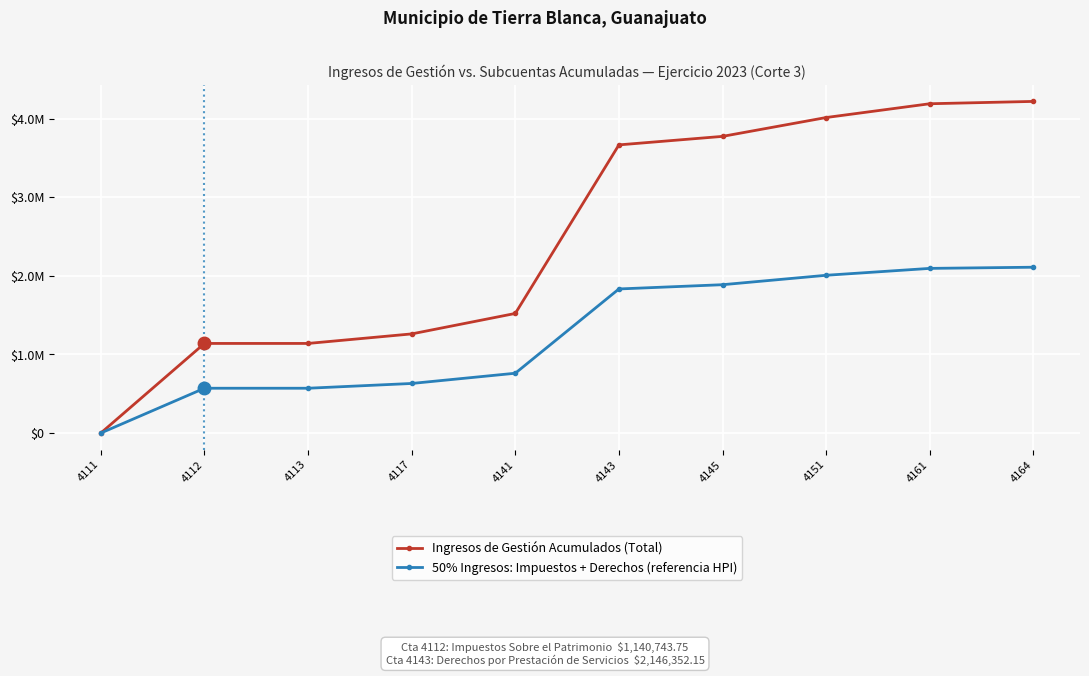

Which label corresponds to the smallest value in the chart?

4111